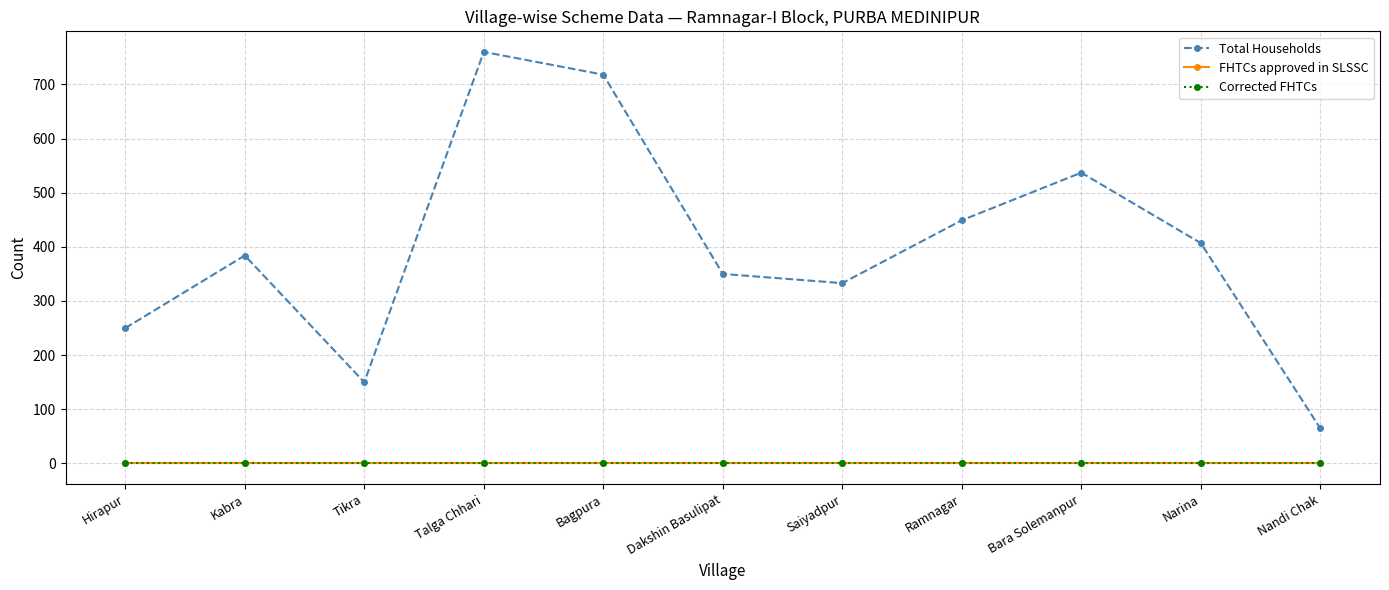

Does the chart have visible grid lines?

Yes